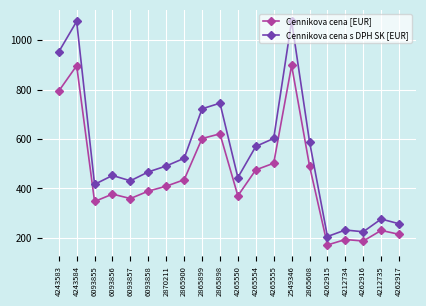

Which series changed the most between 6093855 and 2865608?

Cennikova cena s DPH SK [EUR]